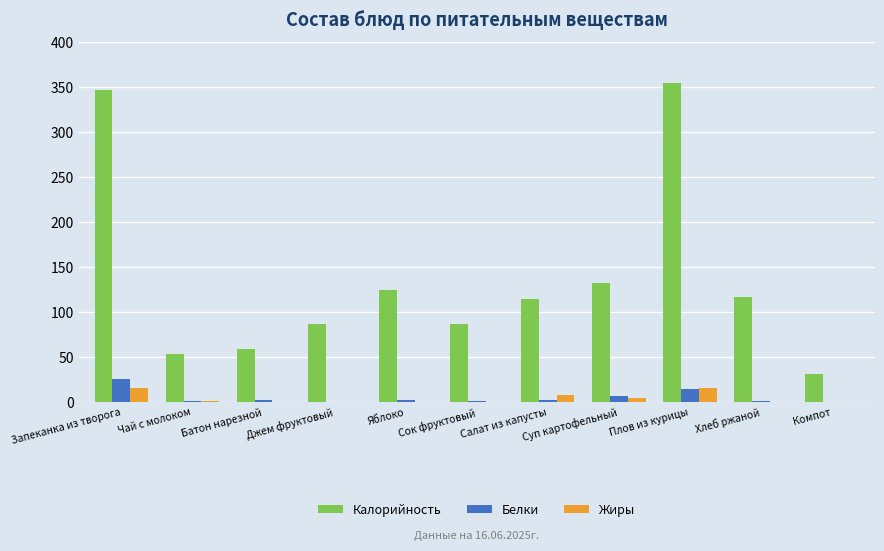

Which series changed the most between Батон нарезной and Суп картофельный?

Калорийность